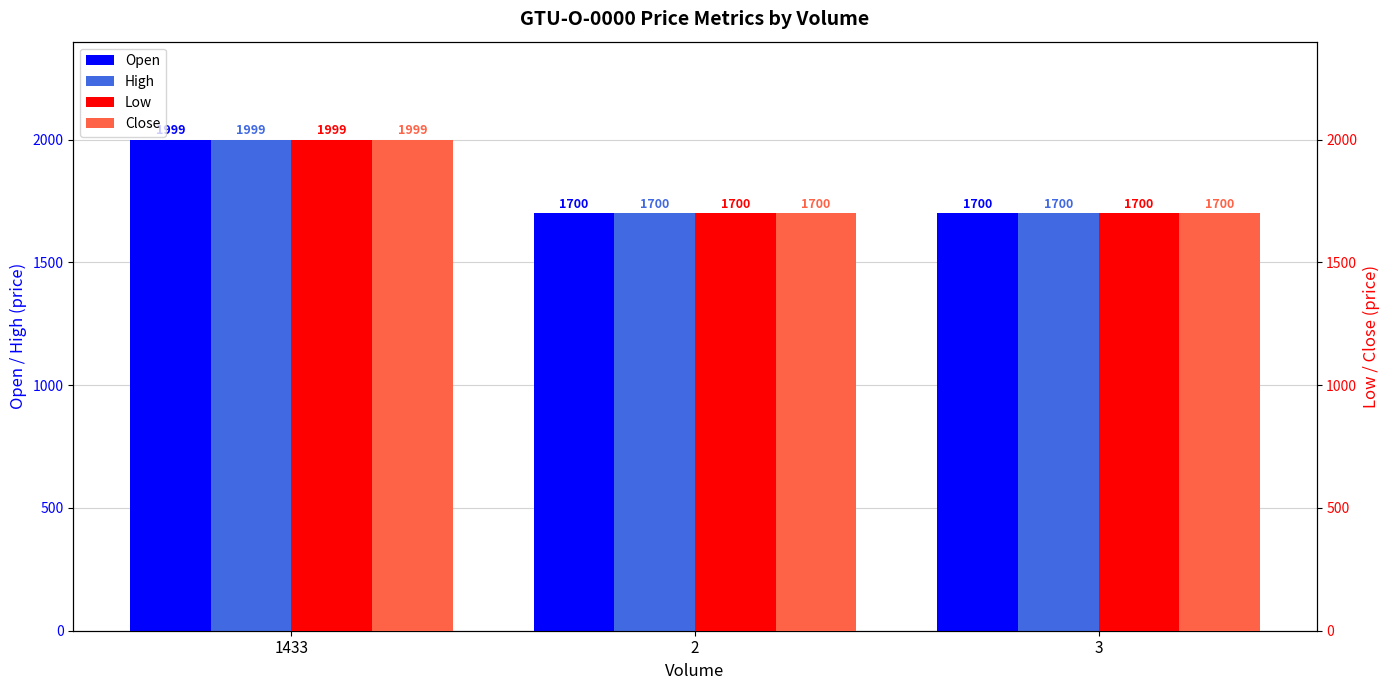

Which series has the widest spread of values?

Open